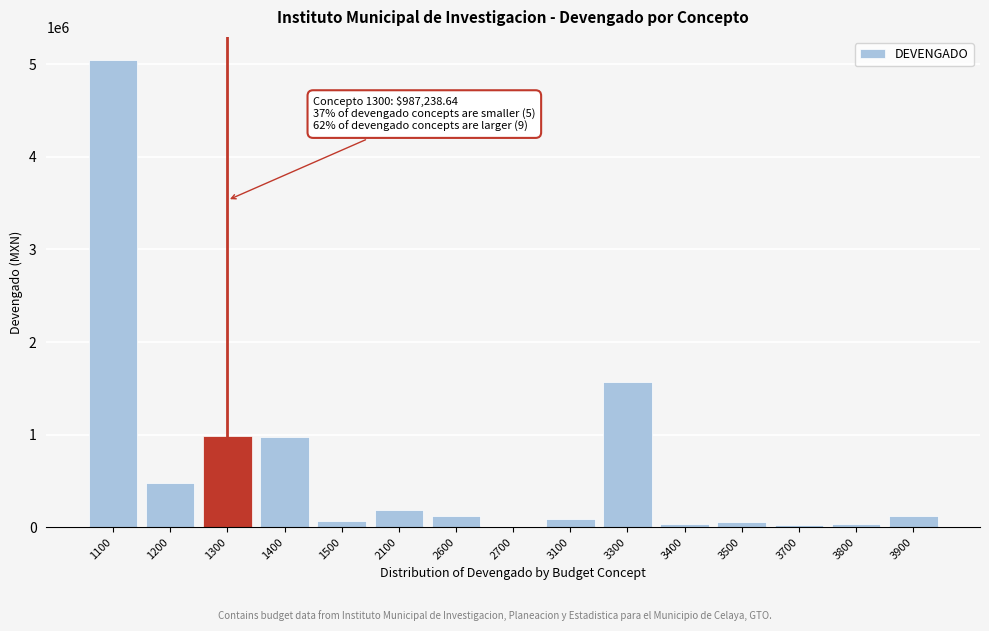

What is the change in value from 2600 to 2700?

-116120.8